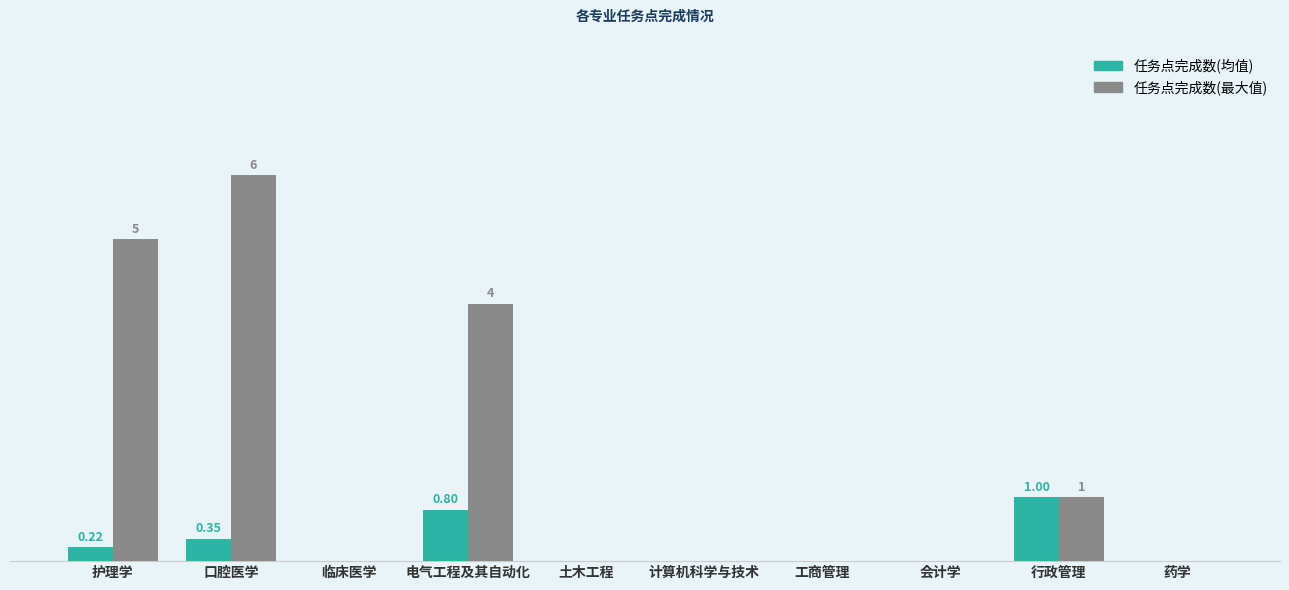

What is the difference between the 任务点完成数(最大值) values at 行政管理 and 药学?

1.0